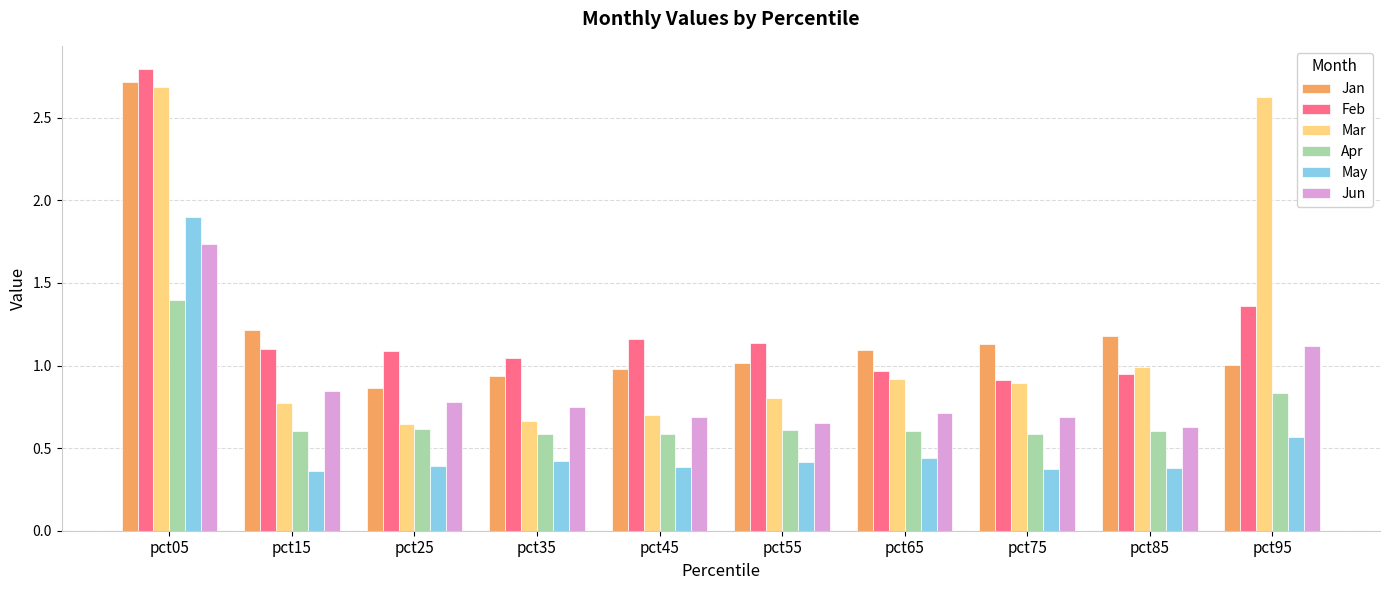

The Jan series shows 0.9 at pct25. True or false?

True